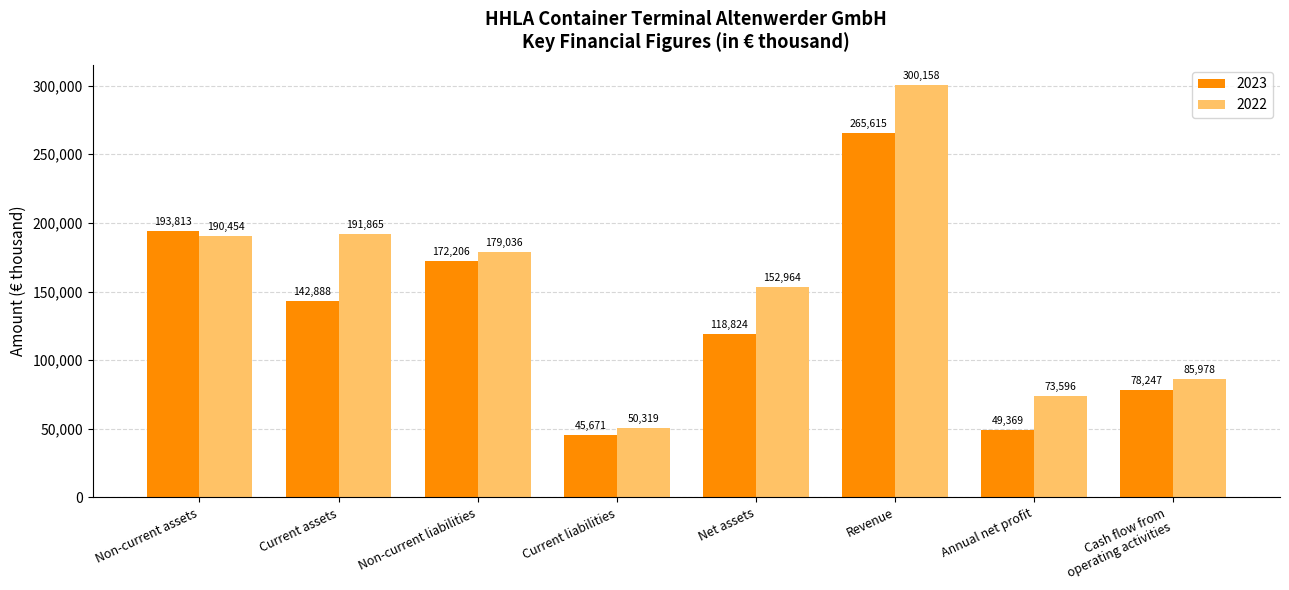

Which series has the widest spread of values?

2022